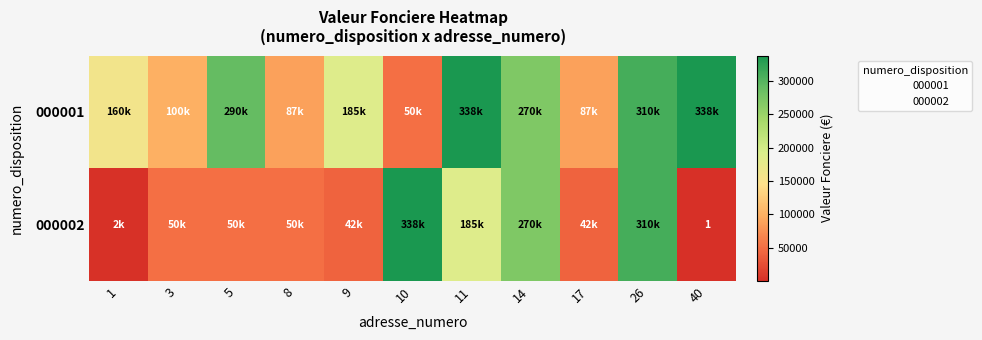

Where does the 000002 series first go above 50500?

10